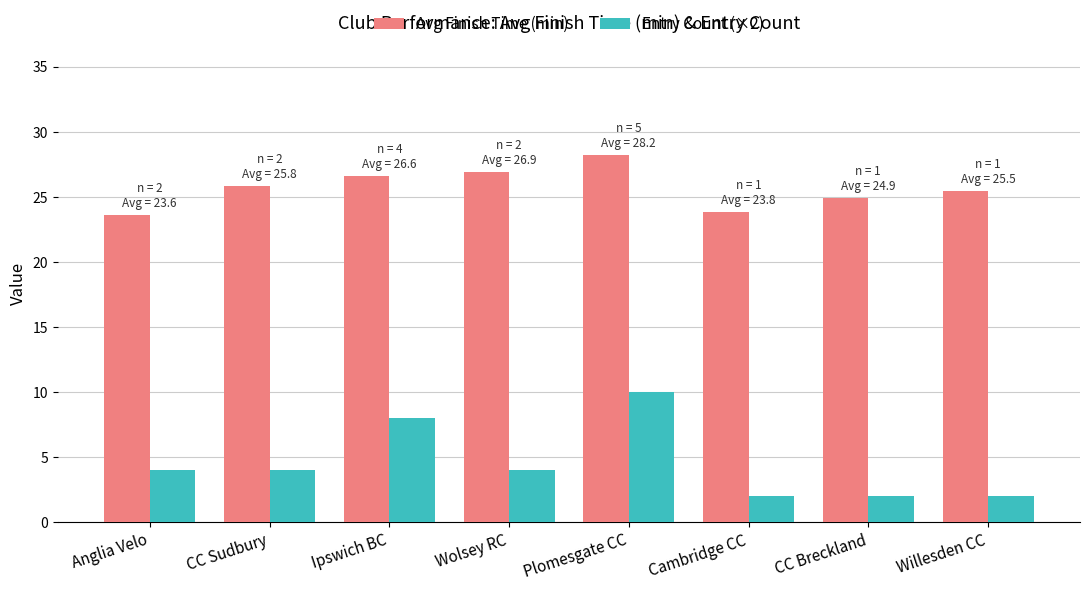

Reading left to right, transcribe all the data shown in this chart.

Avg Finish Time (min): 23.6	25.8	26.6	26.9	28.2	23.8	24.9	25.5
Entry Count (×2): 4.0	4.0	8.0	4.0	10.0	2.0	2.0	2.0